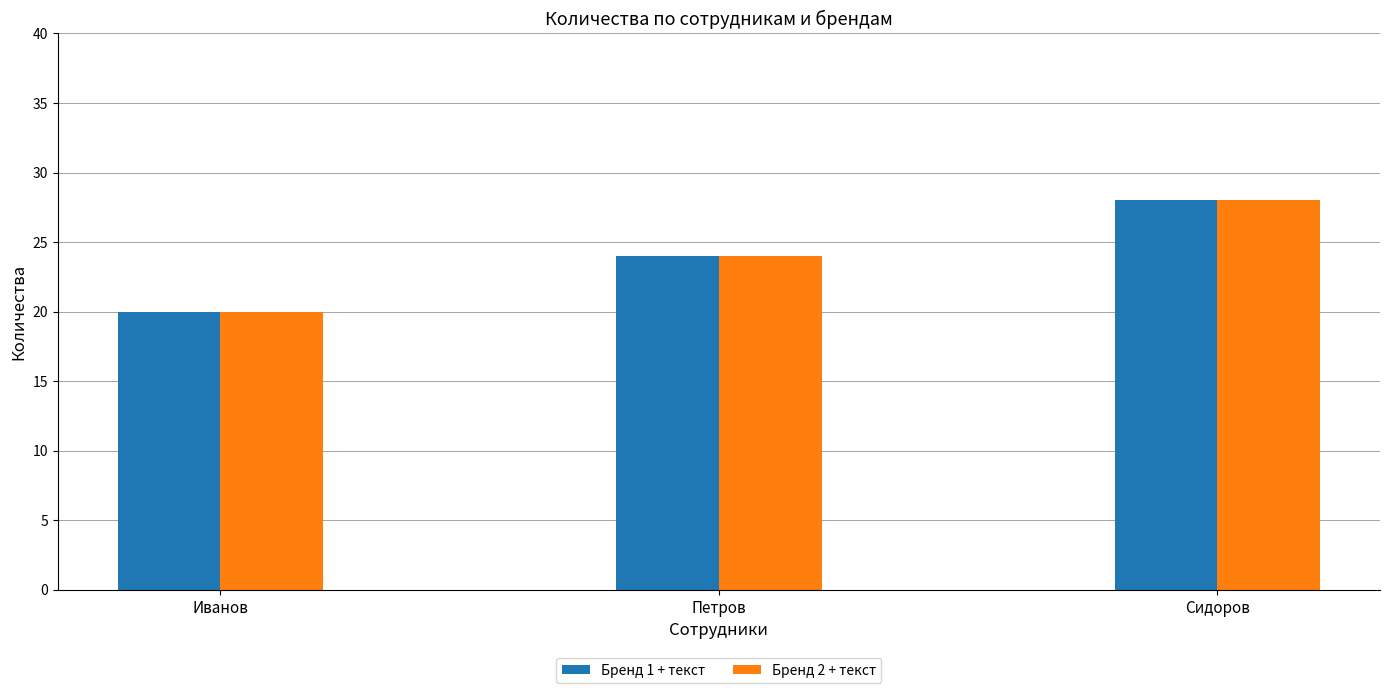

What is the greatest value displayed?

28